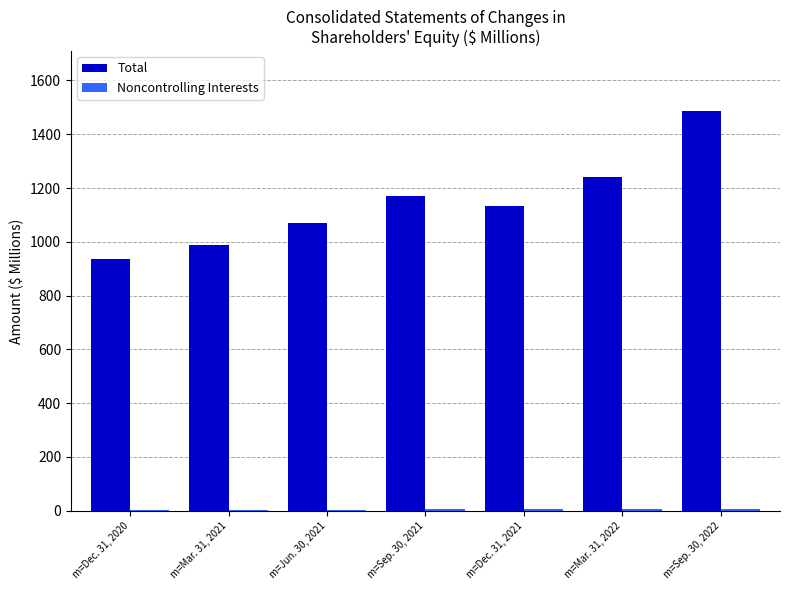

What is the highest value of the Total series?

1485.9